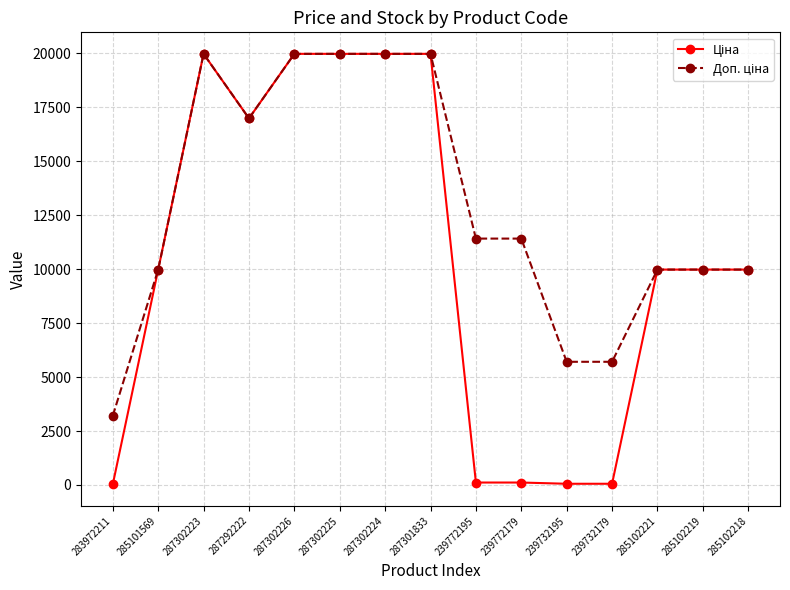

At how many categories does at least one series exceed 17860?

5